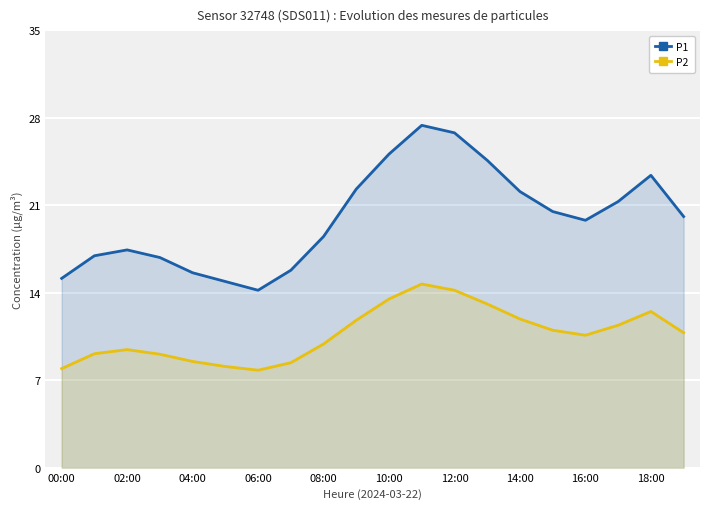

Which series has the largest total across all categories?

P1